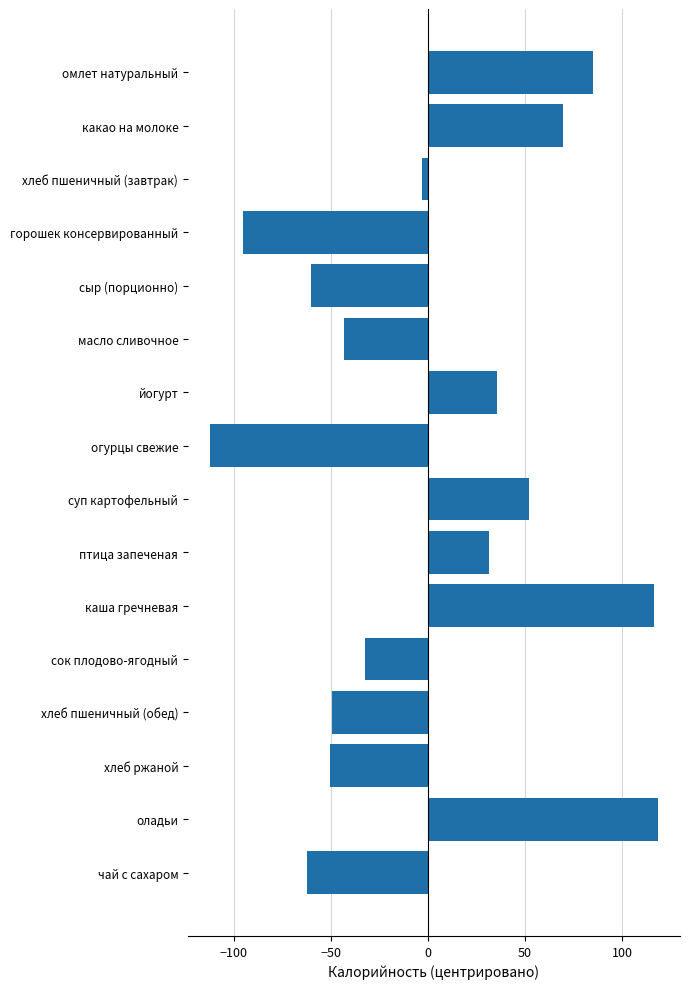

Which has a higher value, чай с сахаром or птица запеченая?

птица запеченая